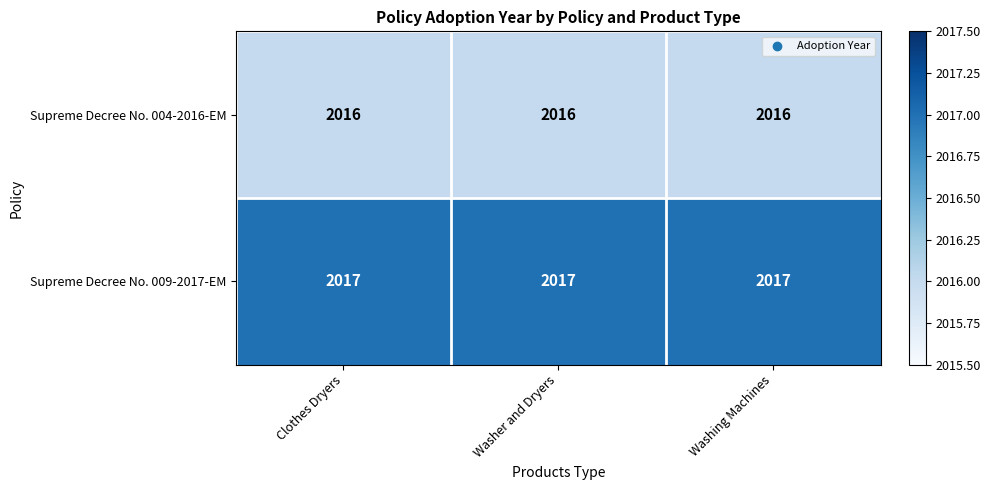

List the series in order of their overall mean, lowest first.

Supreme Decree No. 004-2016-EM, Supreme Decree No. 009-2017-EM